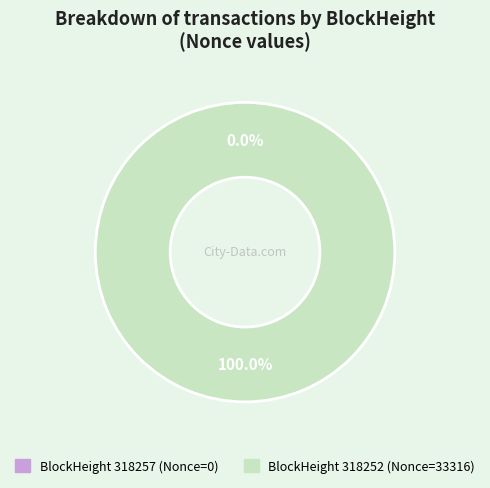

What is the largest slice in the pie chart?

318252